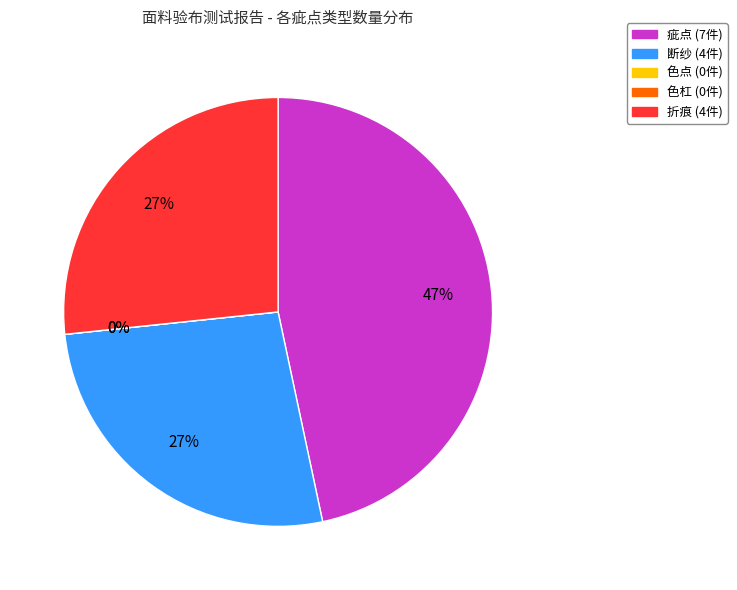

To the nearest percent, what is the combined percentage of 疵点 and 折痕?

73%